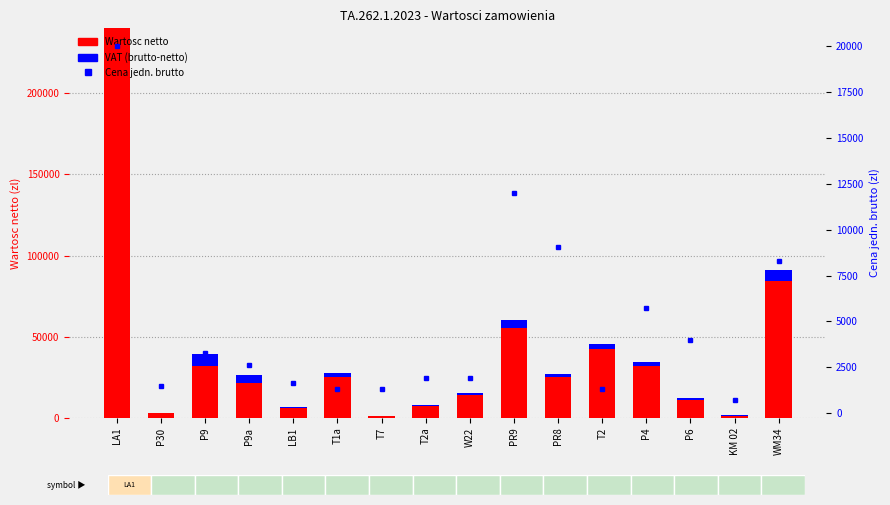

How many series are shown in this chart?

3